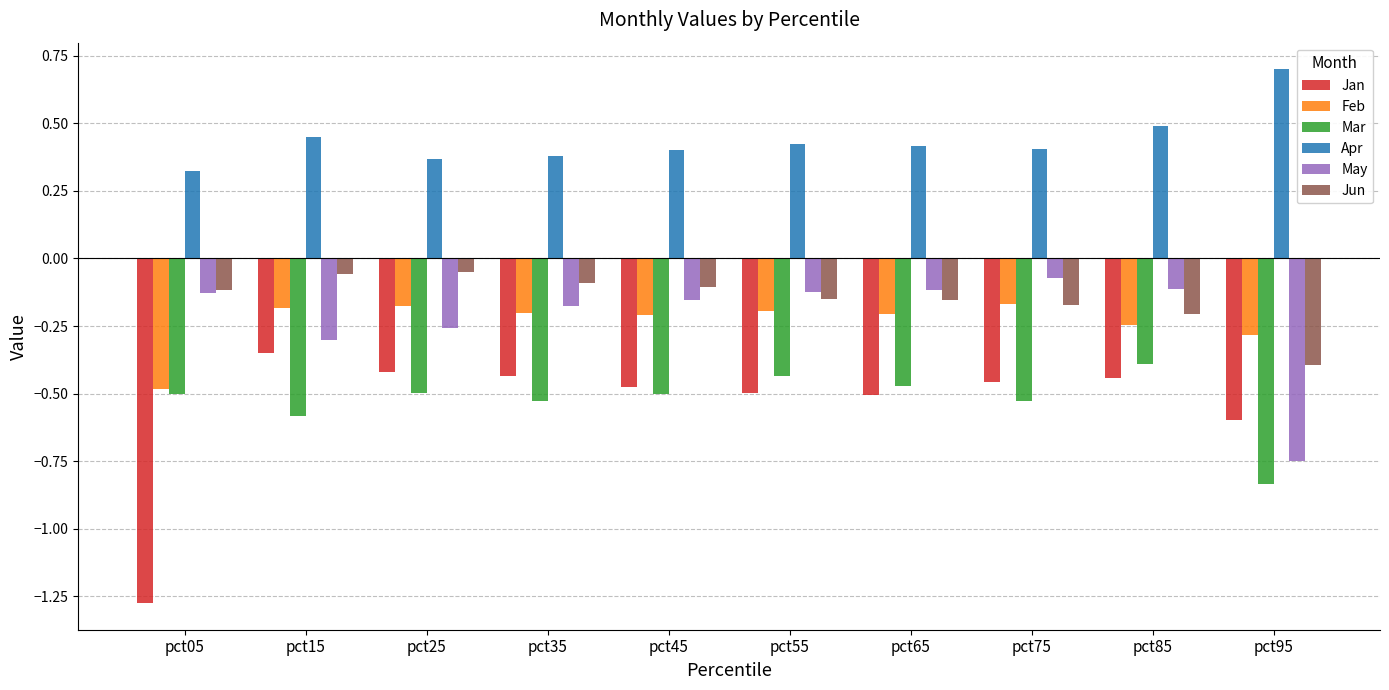

True or false: Mar has a value of -0.6 at pct55.

False